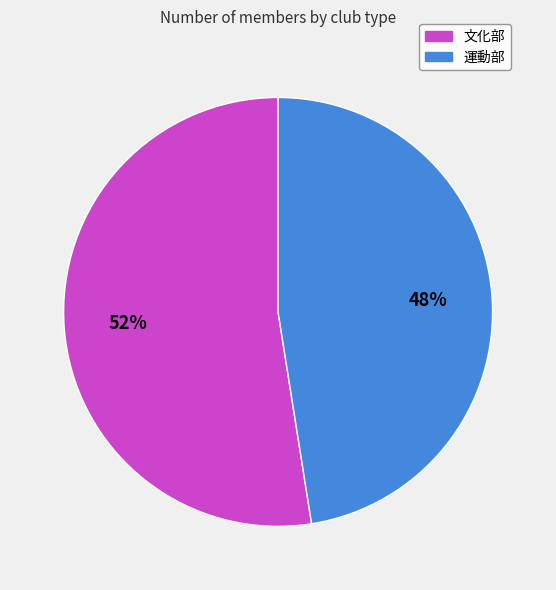

Between 文化部 and 運動部, which is larger?

文化部